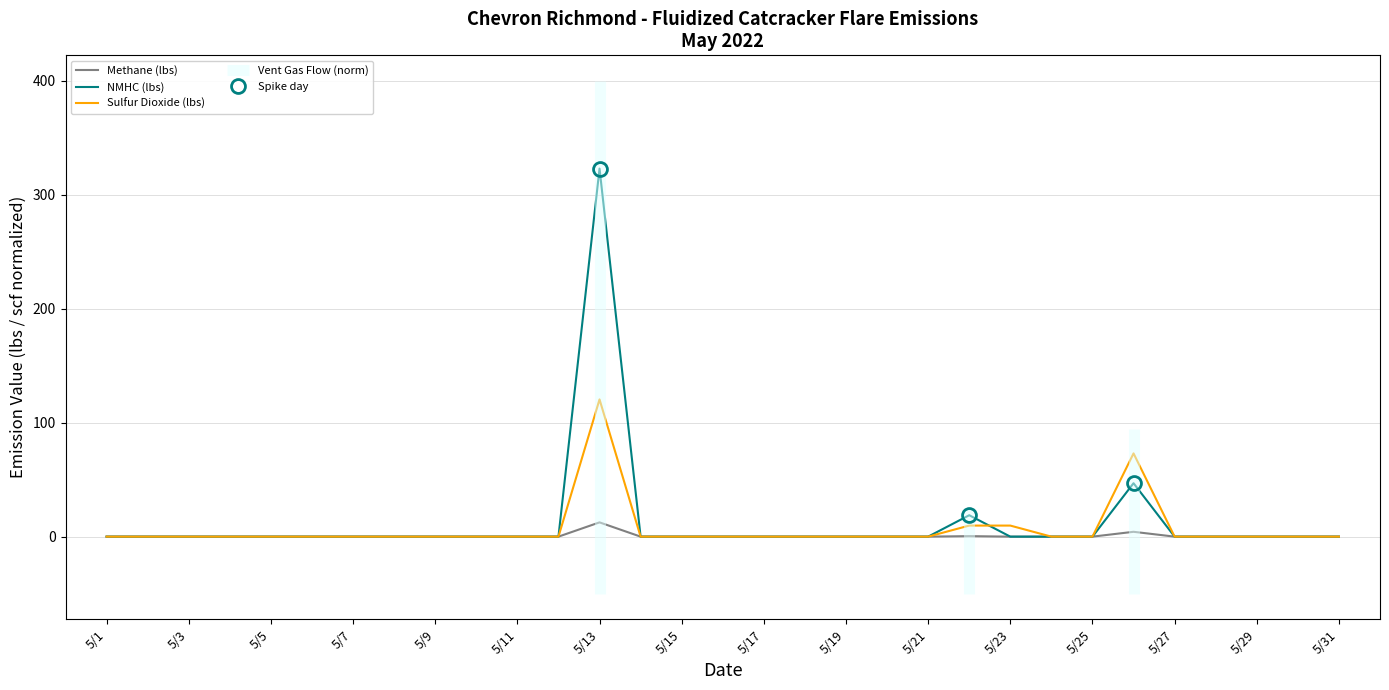

True or false: Sulfur Dioxide (lbs) and Methane (lbs) cross at least once.

False